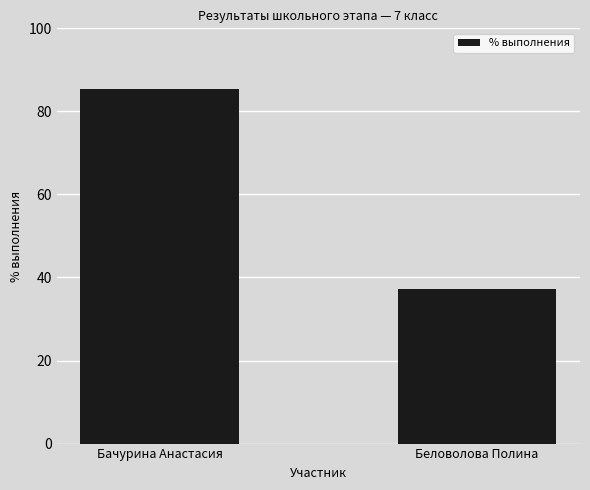

Approximately how many times larger is the value at Беловолова Полина compared to Бачурина Анастасия?

0.4